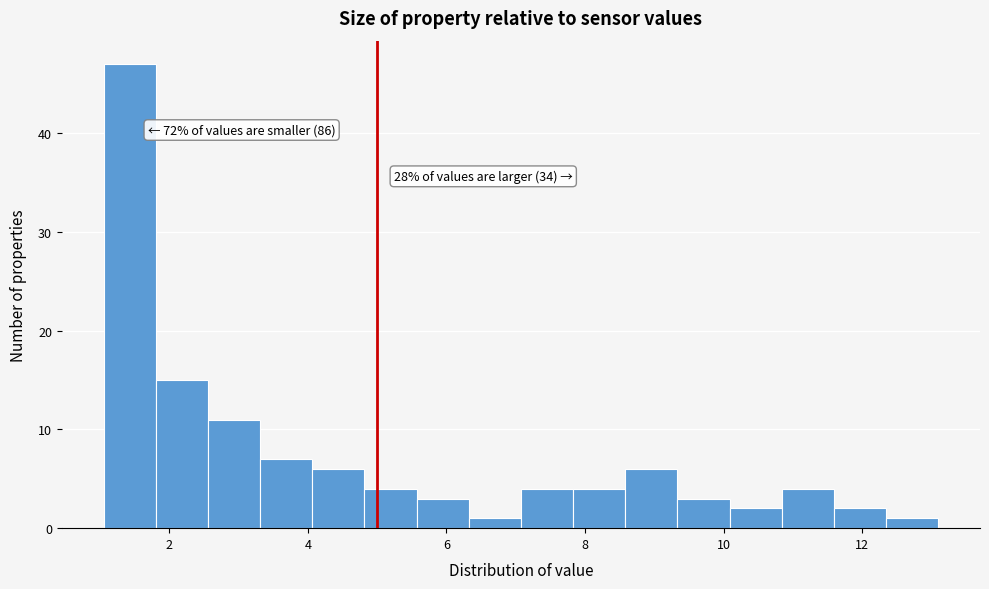

Around what value on the x-axis is the tallest bar? Give the approximate position of its centre, as read against the axis.

1.4